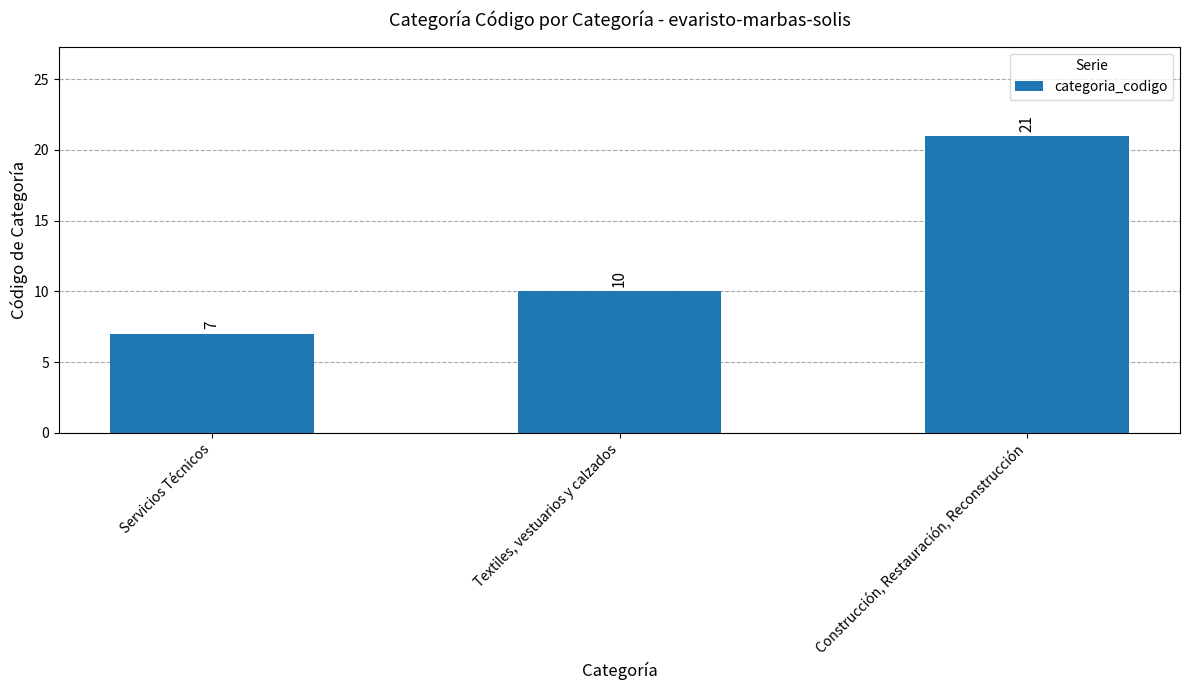

Count the number of categories in the chart.

3